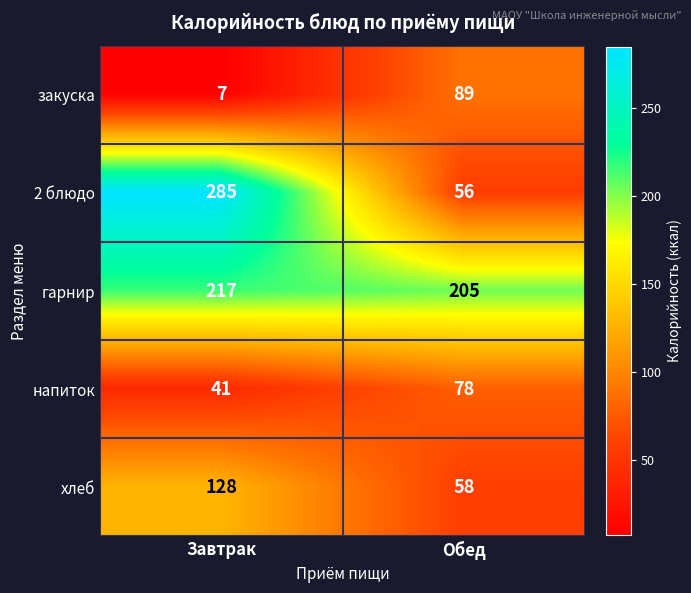

What is the difference between the гарнир values at Завтрак and Обед?

12